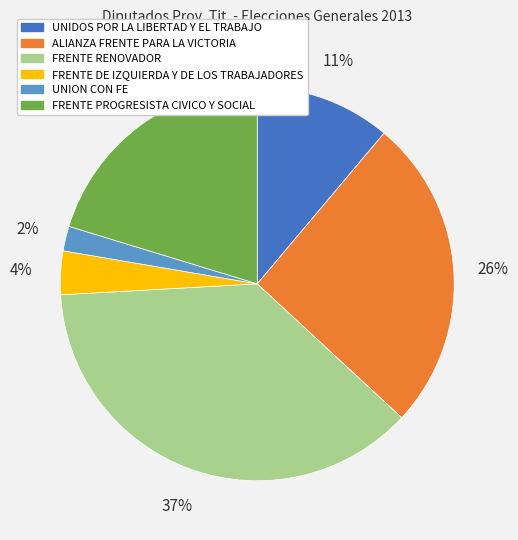

The FRENTE RENOVADOR slice represents 37% of the pie. True or false?

True